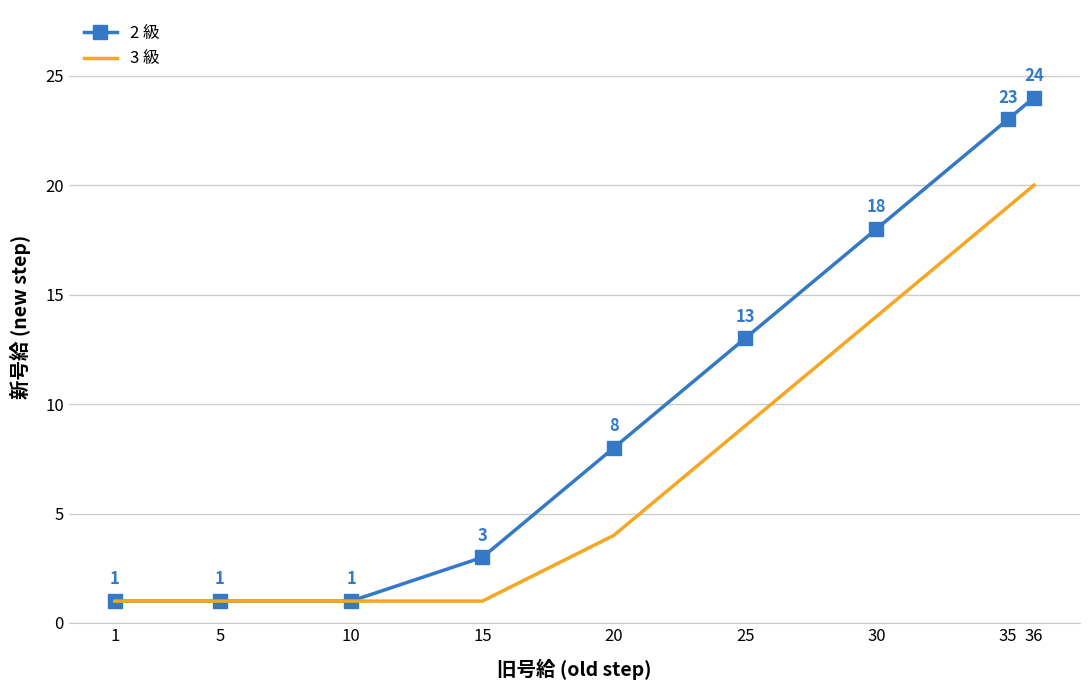

At 30, list the series in order from smallest to largest.

3 級, 2 級